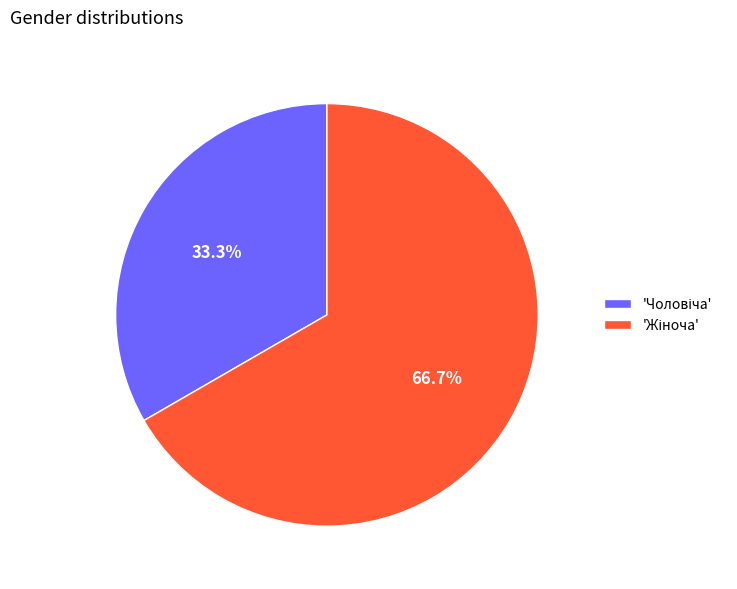

Count the number of slices in the pie.

2